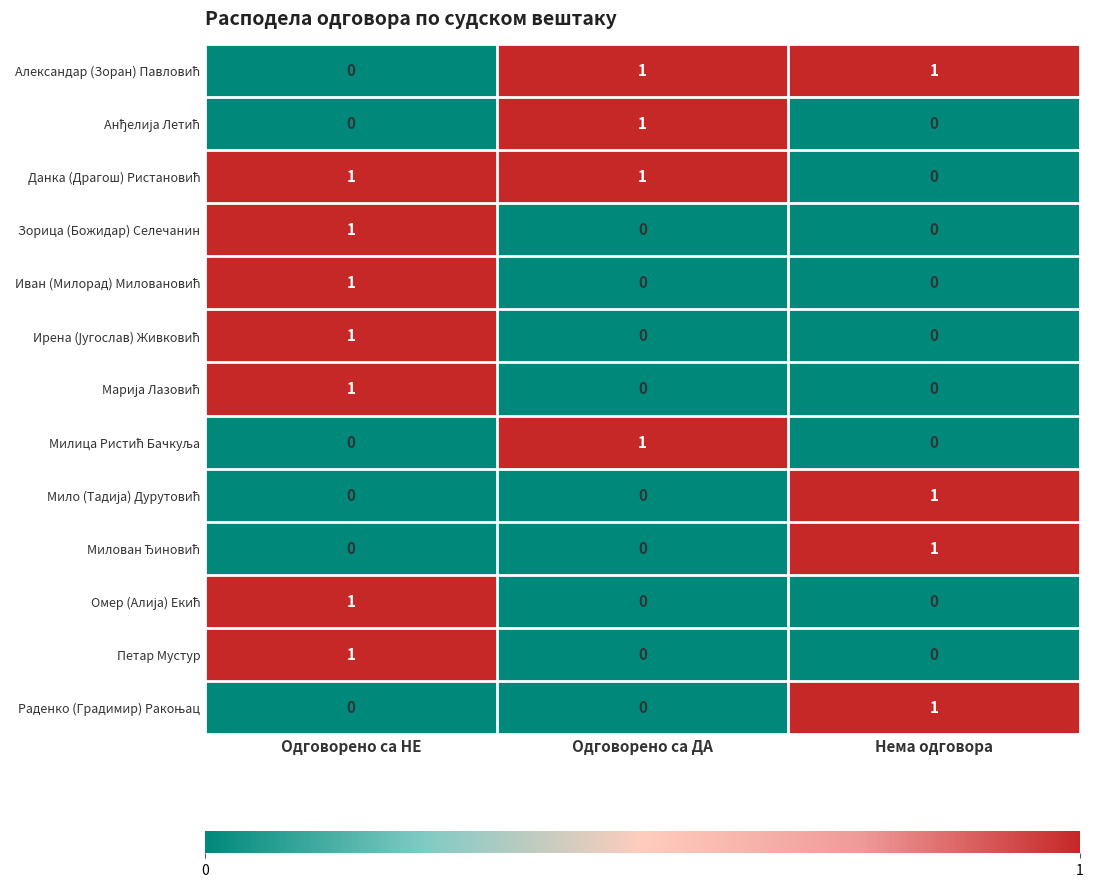

What is the total value across all series at Нема одговора?

4